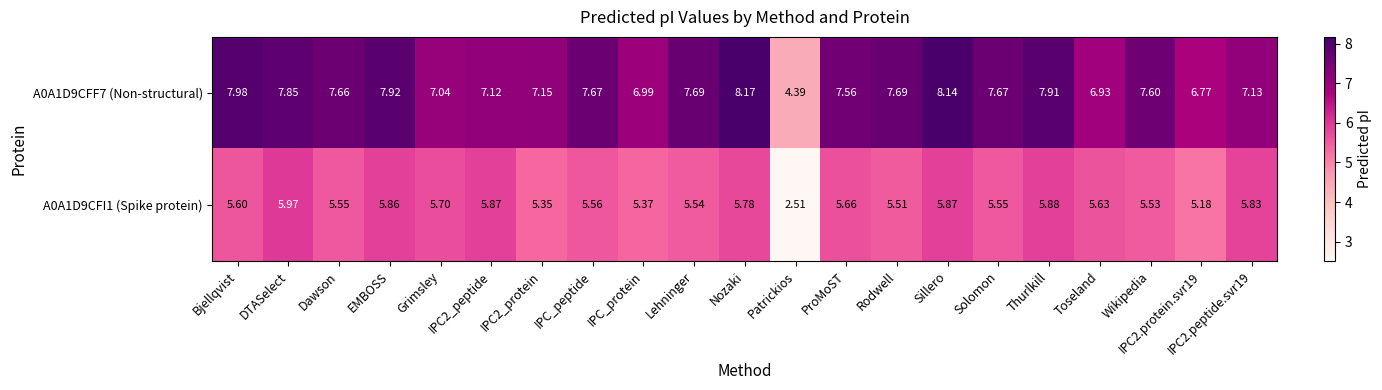

What is the total value across all series at DTASelect?

13.8